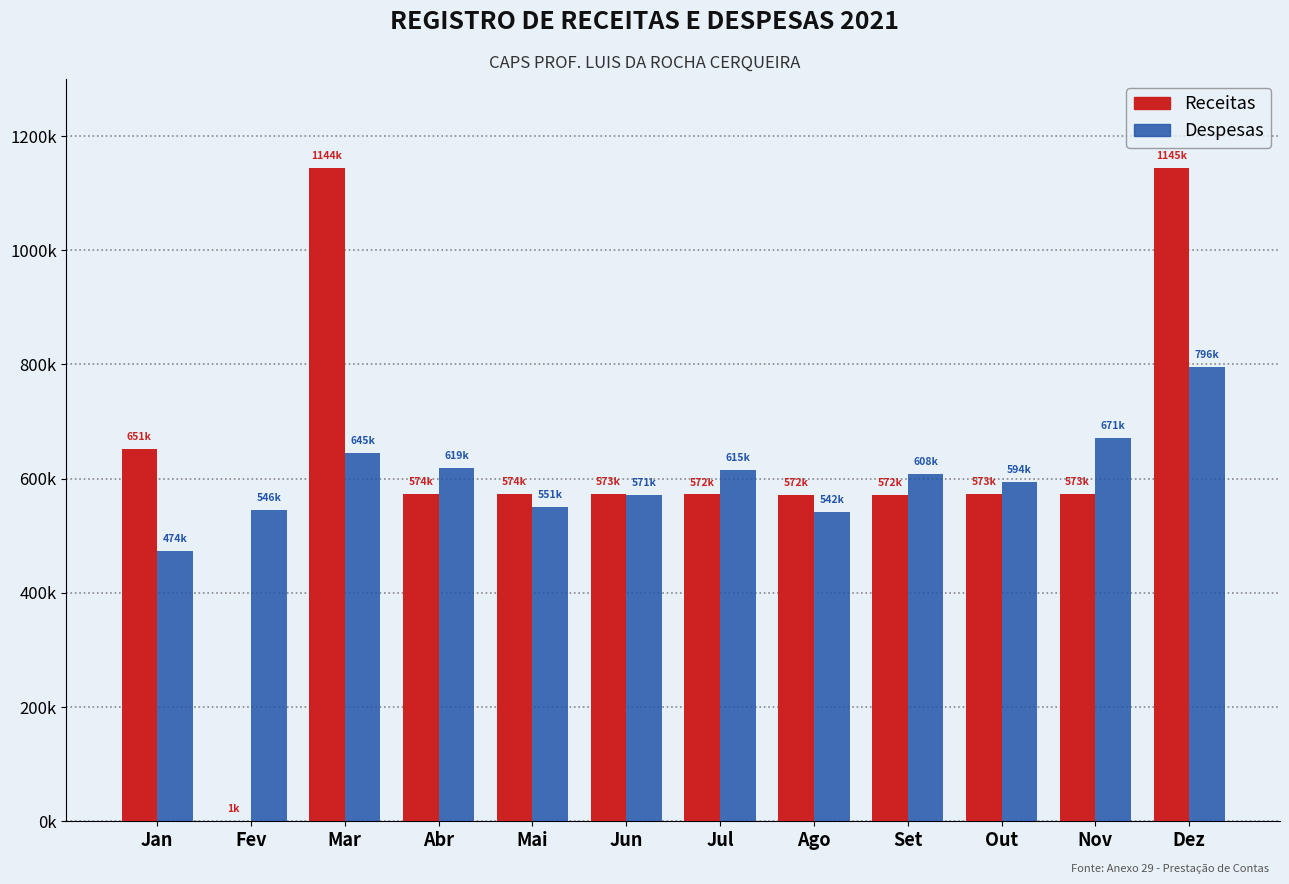

Where does the Despesas series first go above 607859?

Mar